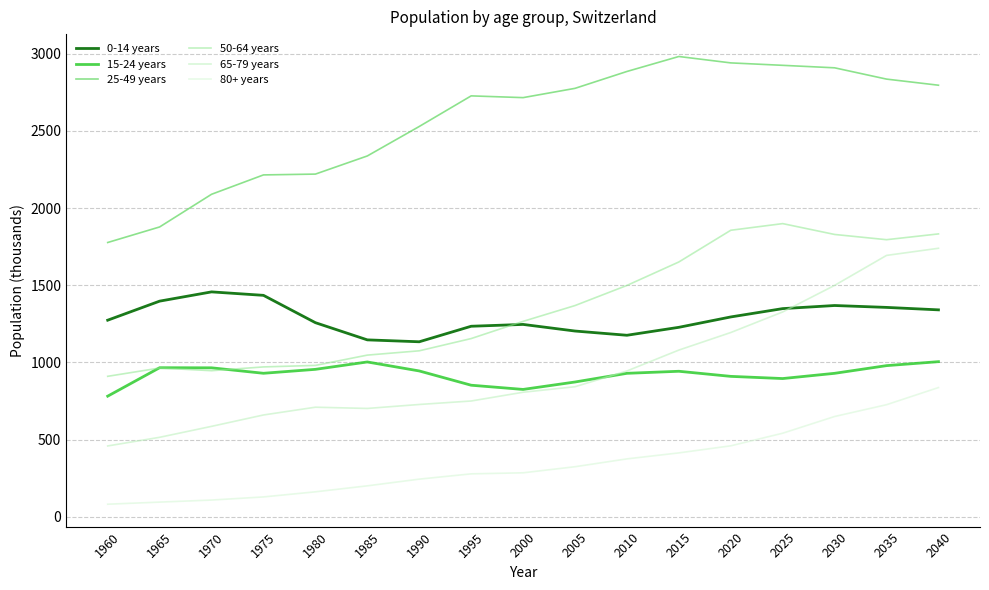

Is it true that 65-79 years equals 2739.9 at 2040?

False